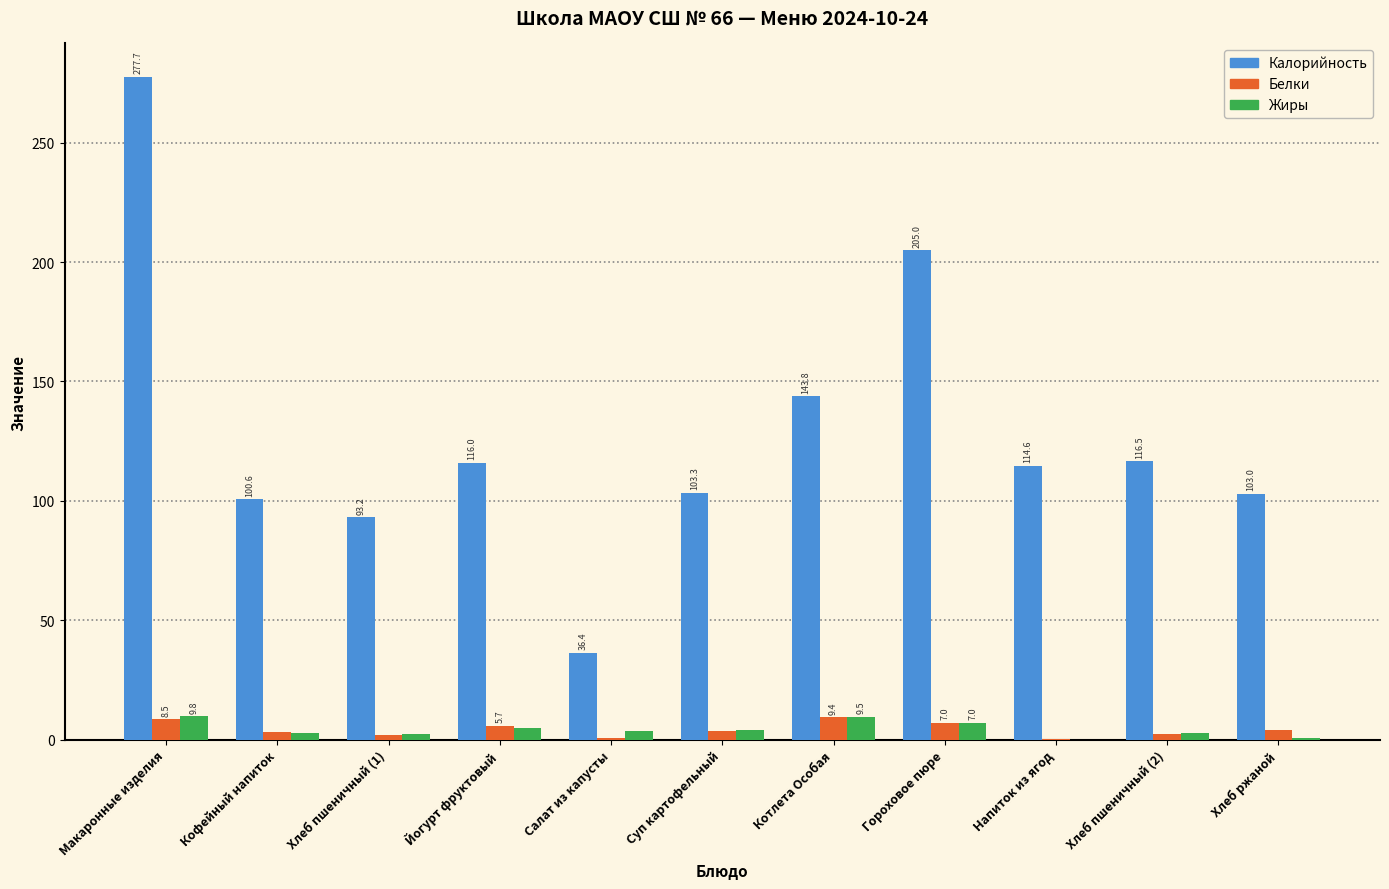

True or false: Калорийность has a value of 169.4 at Суп картофельный.

False